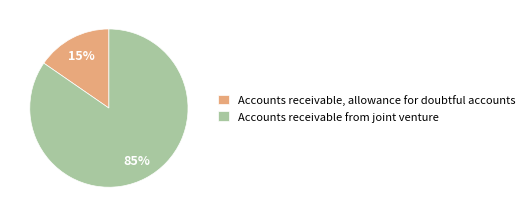

Is it true that Accounts receivable, allowance for doubtful accounts is 22% of the pie?

False